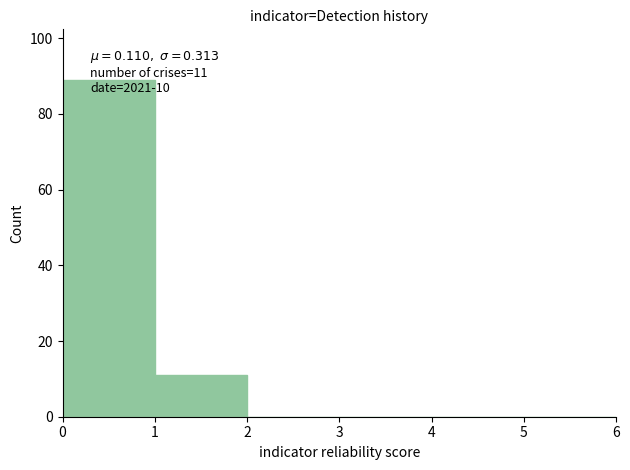

Over which range of the x-axis is the bar tallest?

0 to 1